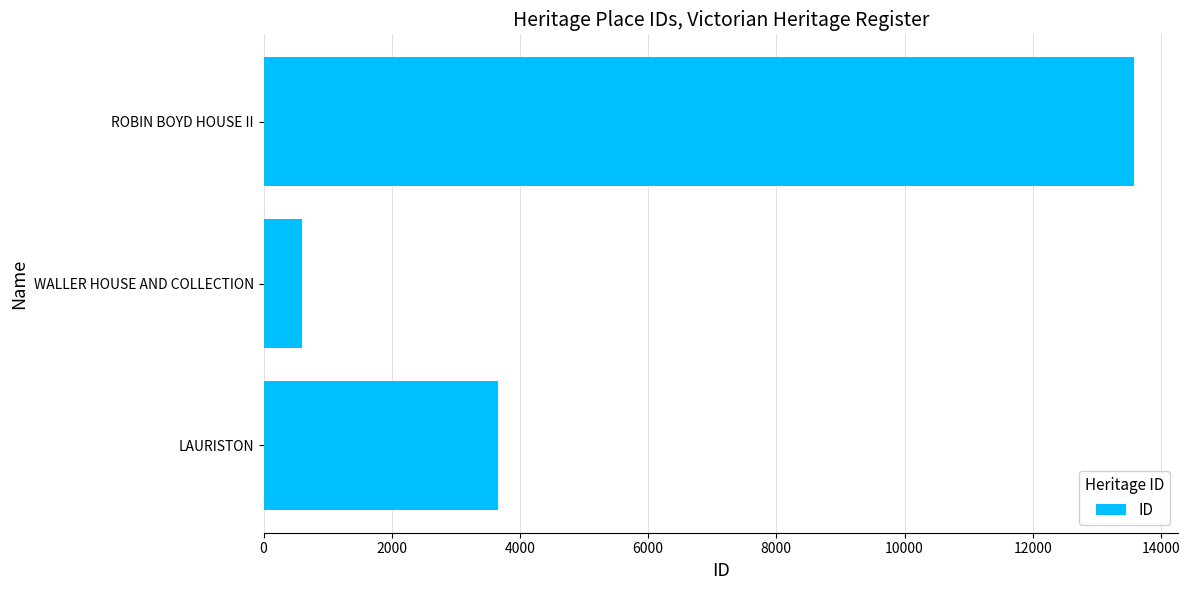

List the labels in order of value, smallest first.

WALLER HOUSE AND COLLECTION, LAURISTON, ROBIN BOYD HOUSE II